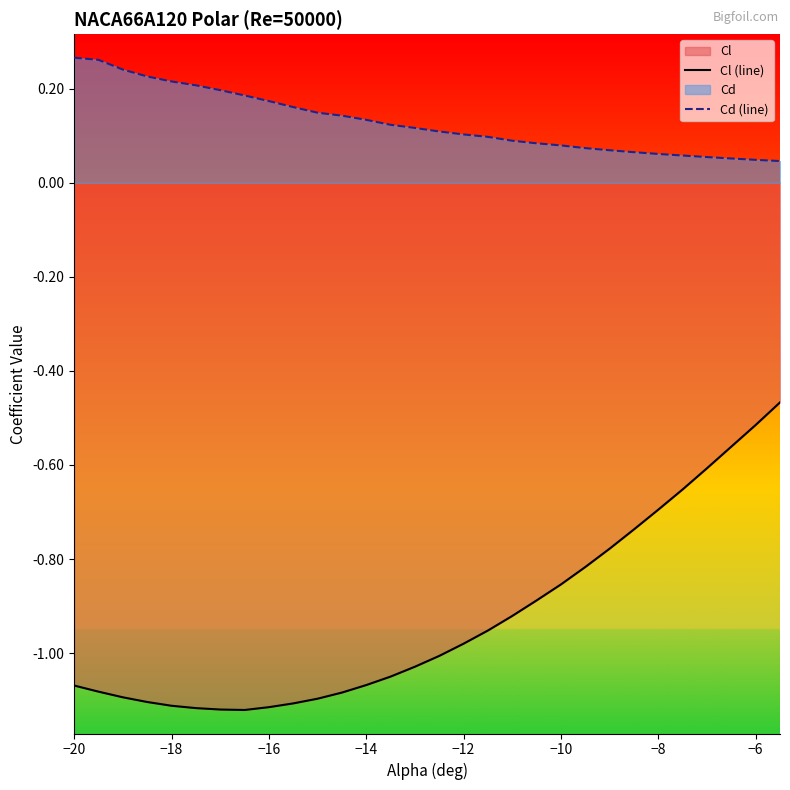

The value of Cd (line) at −8 is 0.0. True or false?

False